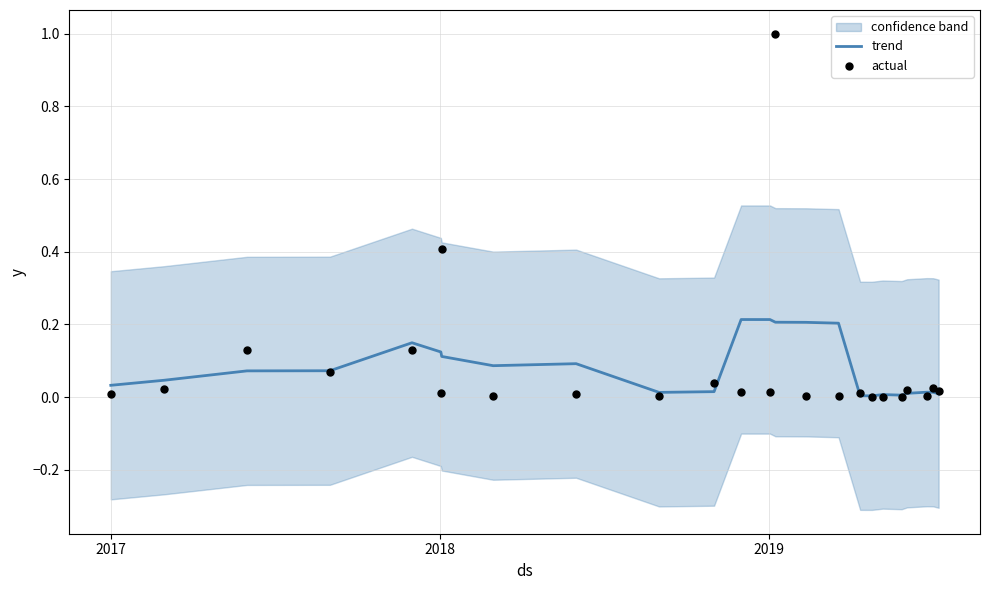

Which series has the widest spread of Y values?

actual